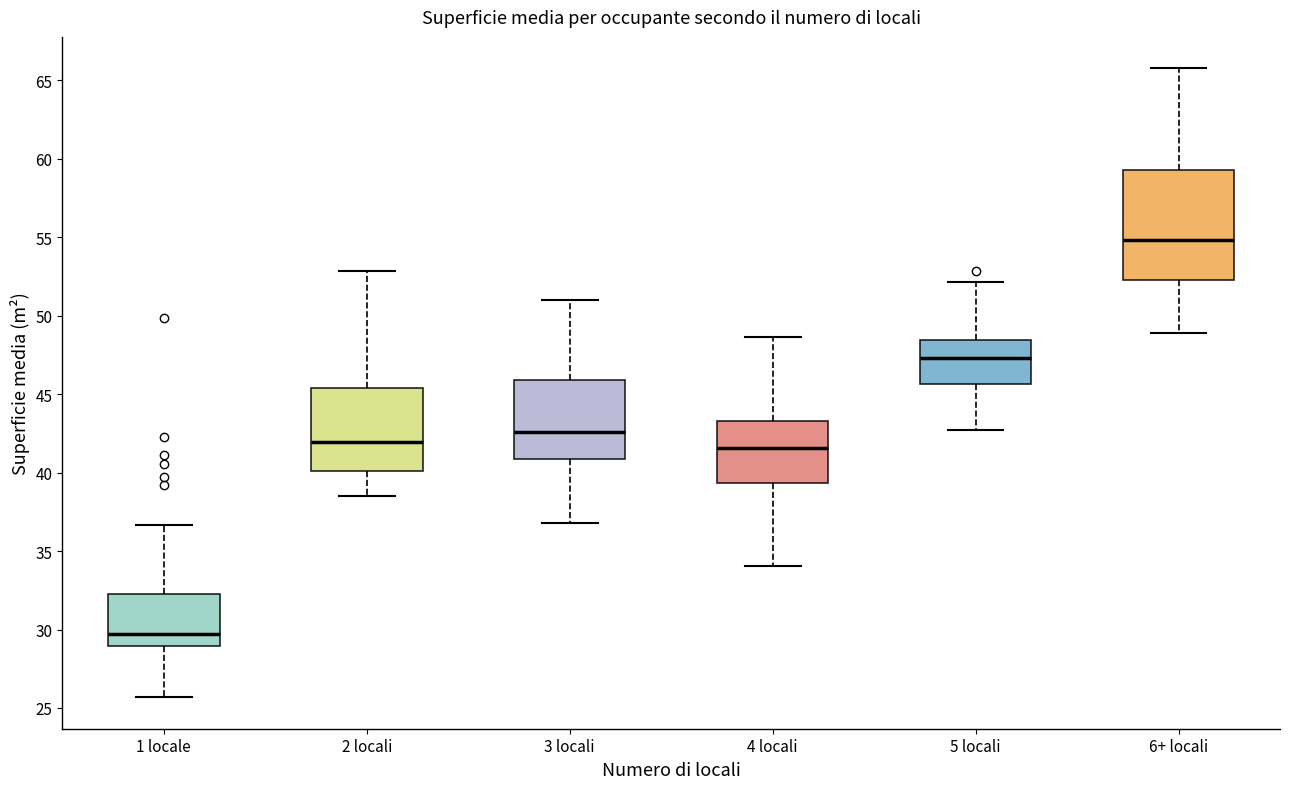

Which box is the tallest, from its lower edge to its upper edge?

6+ locali